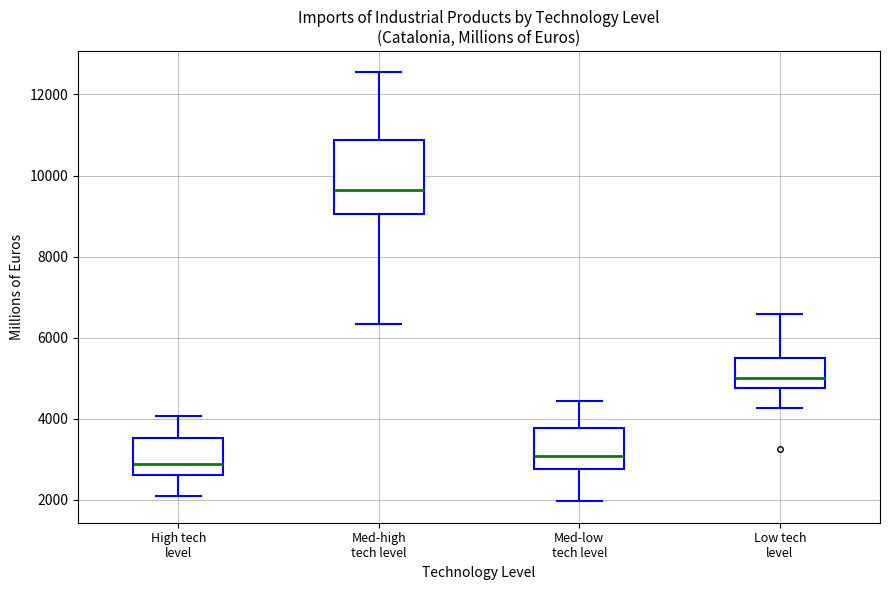

Which box is the tallest, from its lower edge to its upper edge?

Med-high tech level